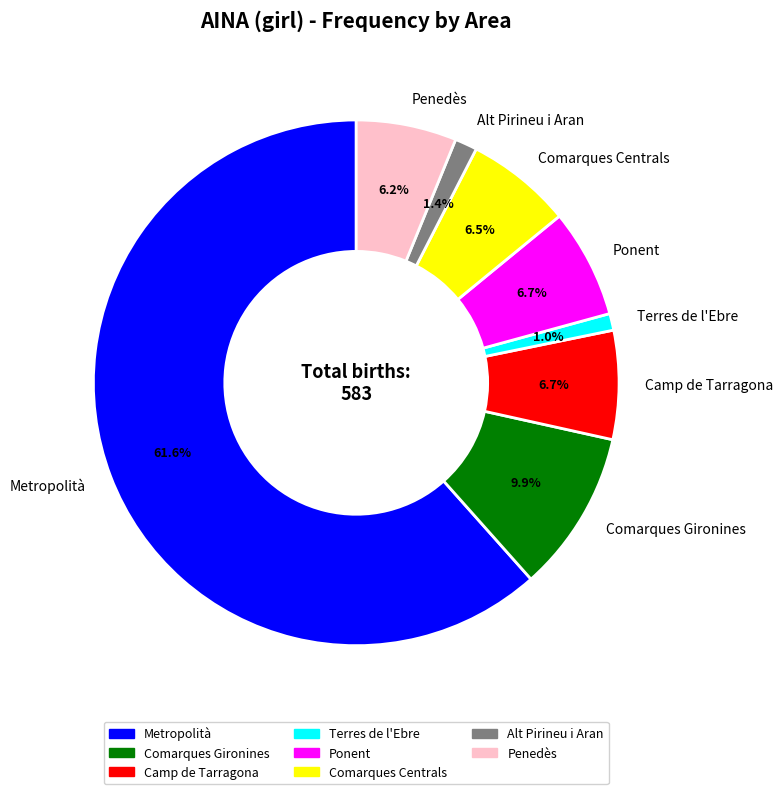

What is the majority slice?

Metropolità